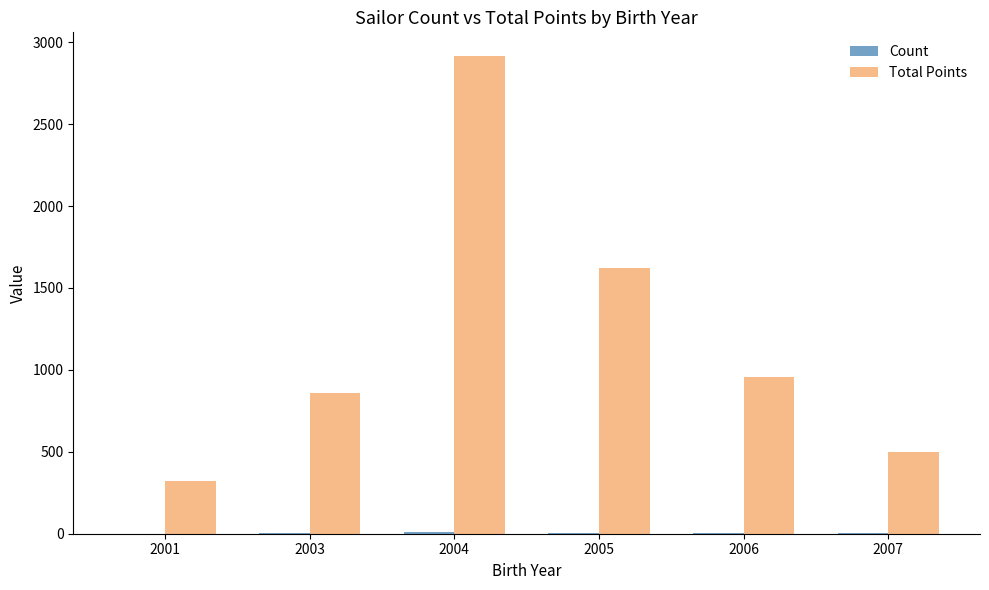

Which series changed the most between 2003 and 2007?

Total Points